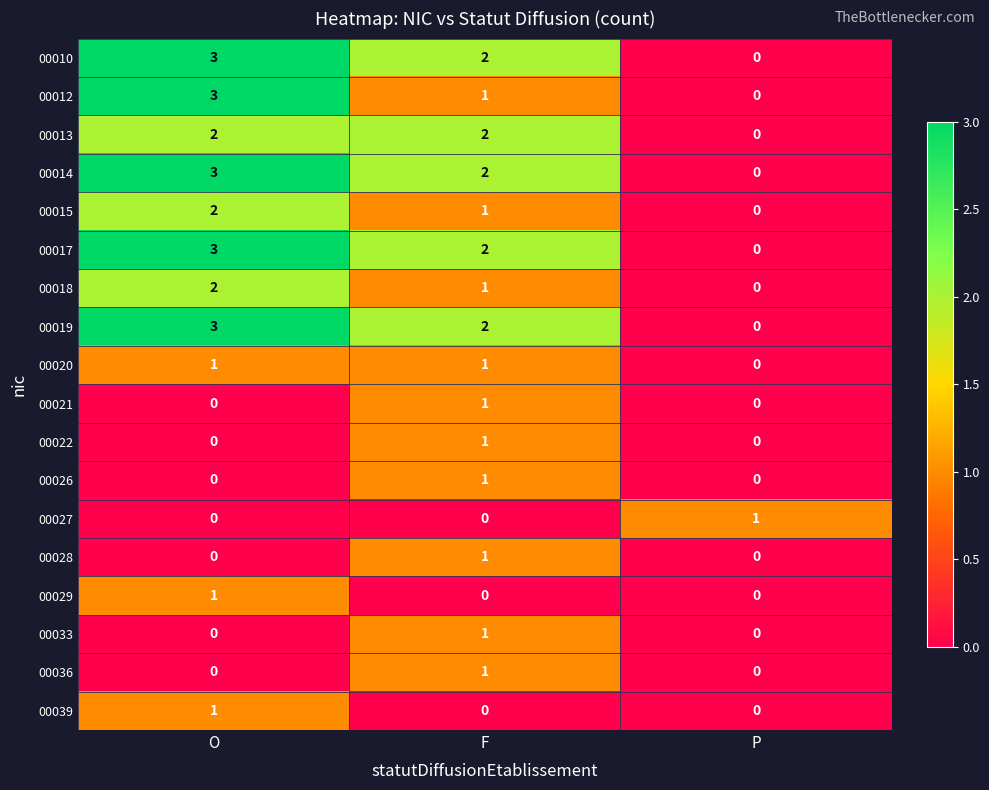

How many values in 00033 are above zero?

1